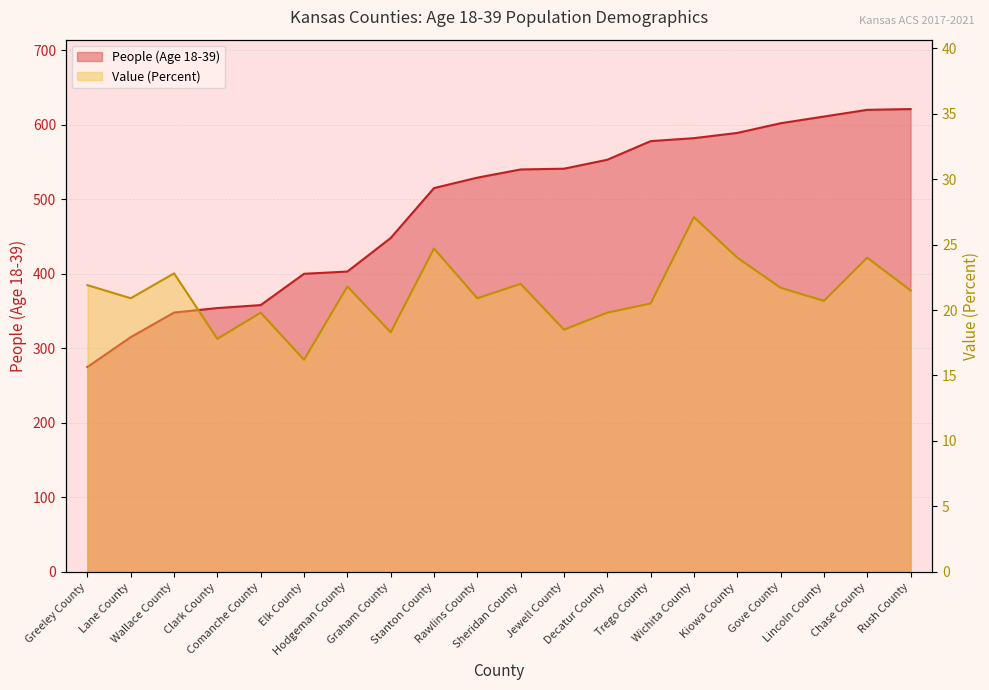

At which category does the chart reach its peak across all series?

Rush County